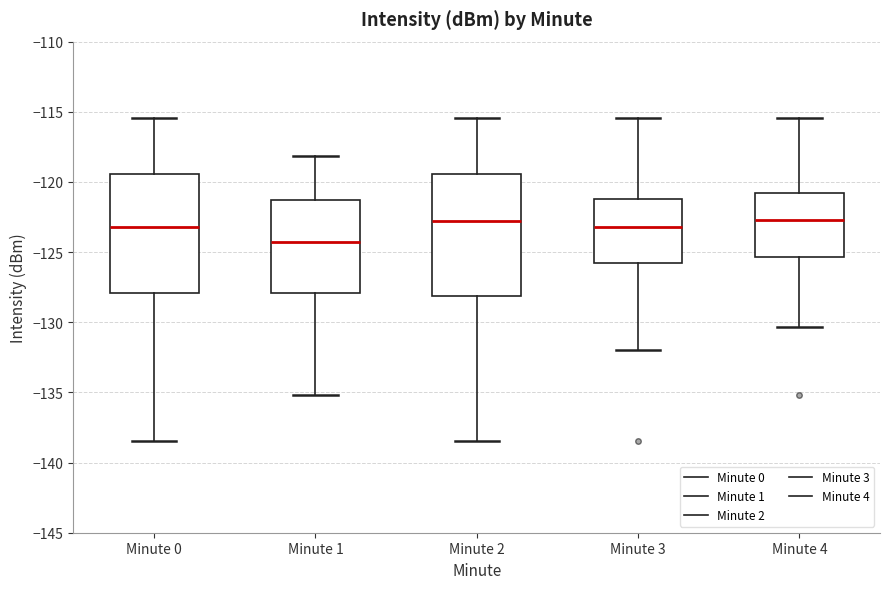

Reading left to right, transcribe this box plot: for each box, give where its median line is, the range the box spans, and where its two whiskers end, as read against the y-axis. The values are not printed on the chart, so give them approximately, as read against the axis.

Minute 0: median -123.0, box -128.0 to -119.5, whiskers -138.5 to -115.5
Minute 1: median -124.5, box -128.0 to -121.5, whiskers -135.0 to -118.0
Minute 2: median -123.0, box -128.0 to -119.5, whiskers -138.5 to -115.5
Minute 3: median -123.0, box -126.0 to -121.0, whiskers -132.0 to -115.5
Minute 4: median -122.5, box -125.5 to -121.0, whiskers -130.5 to -115.5